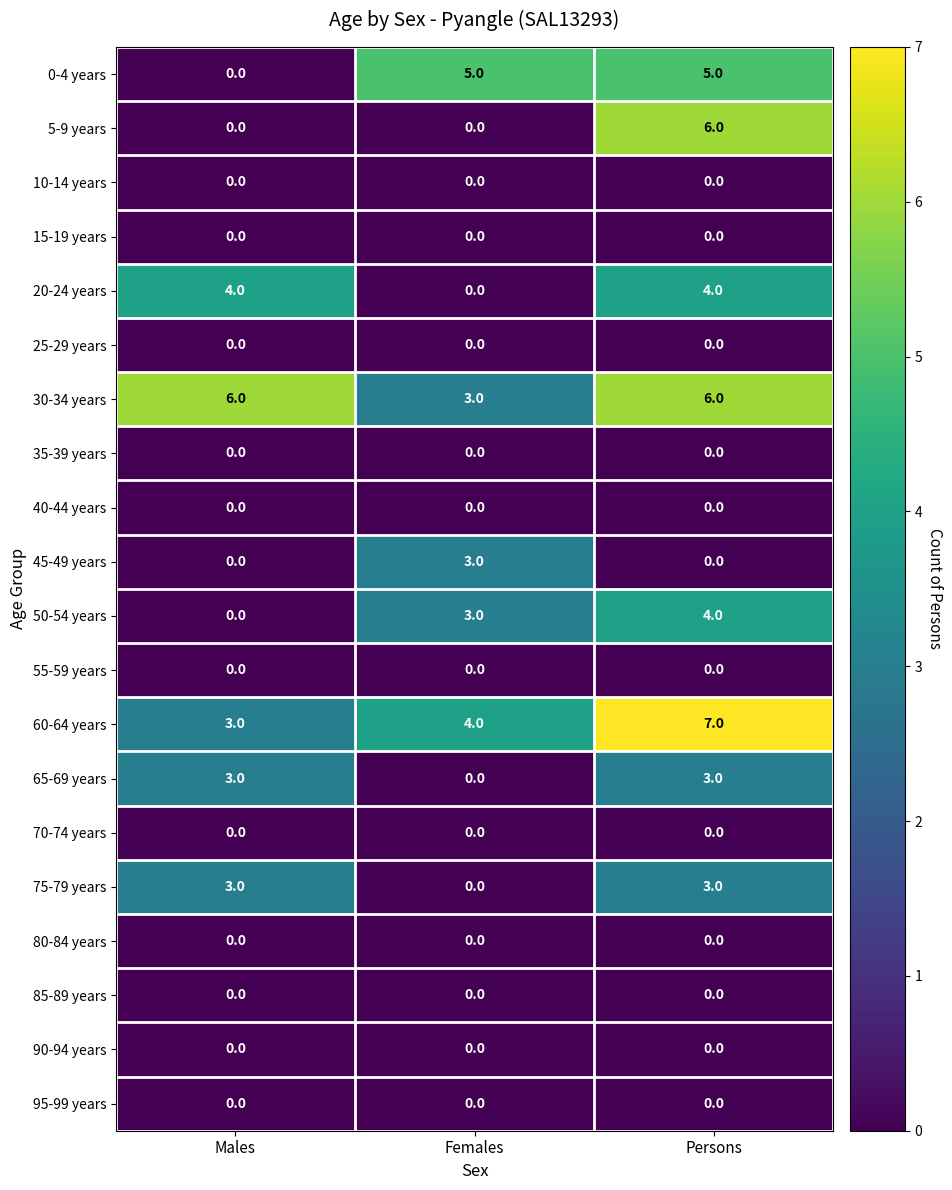

What is the difference between the second highest and minimum values in the 0-4 years series?

5